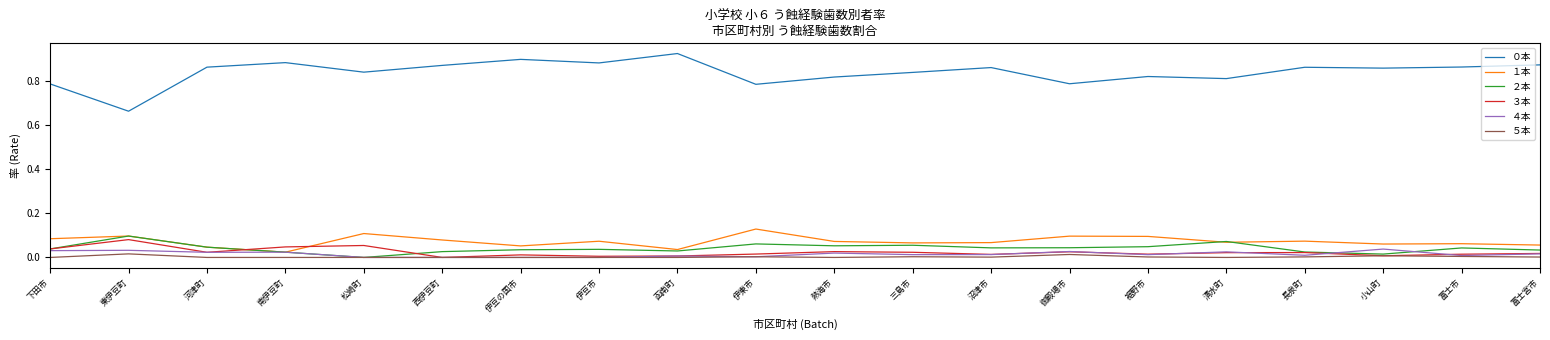

How many lines are shown in the chart?

6